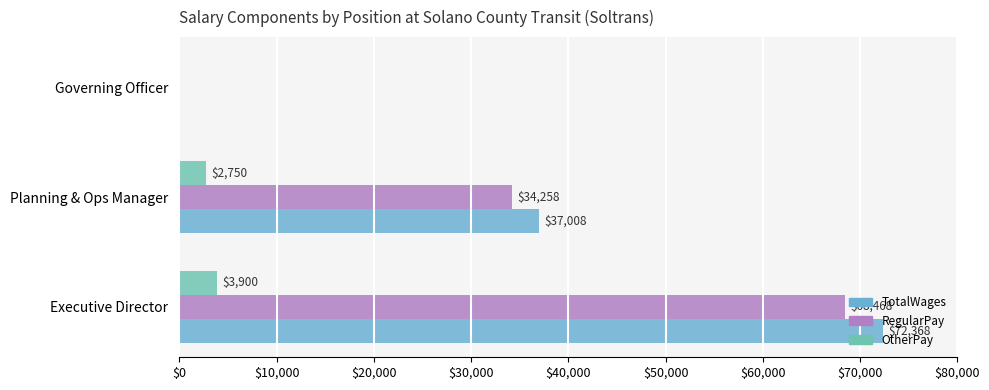

The value of TotalWages at Governing Officer is 0. True or false?

True